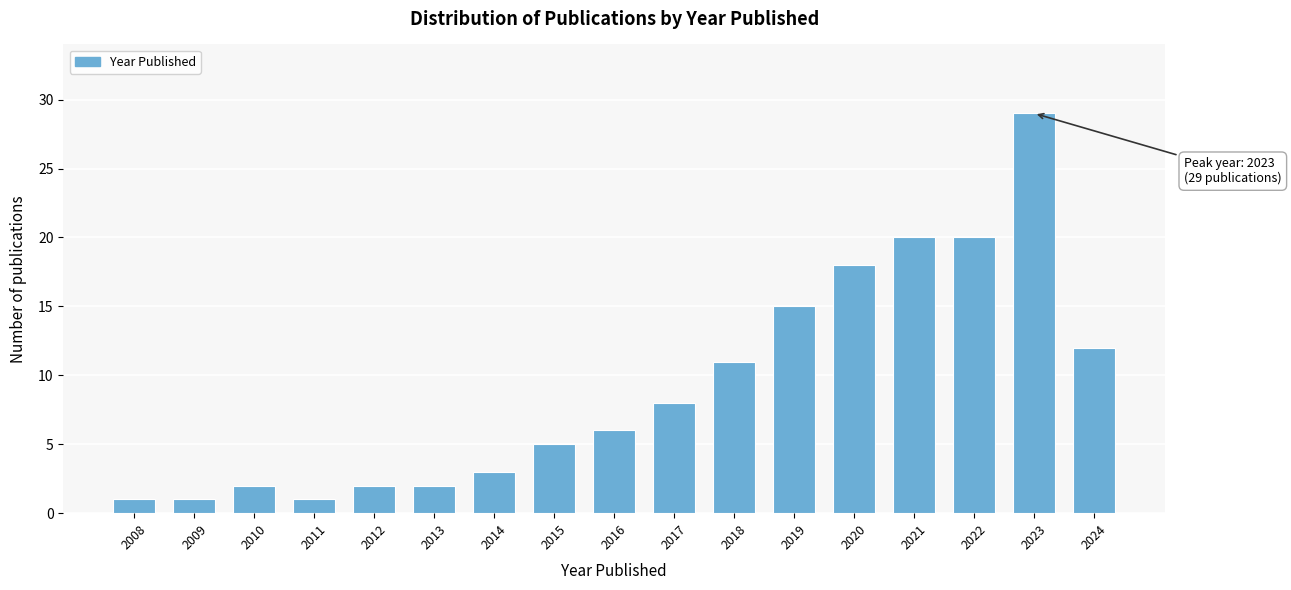

Reading left to right, what are all the values shown in this chart?

1	1	2	1	2	2	3	5	6	8	11	15	18	20	20	29	12